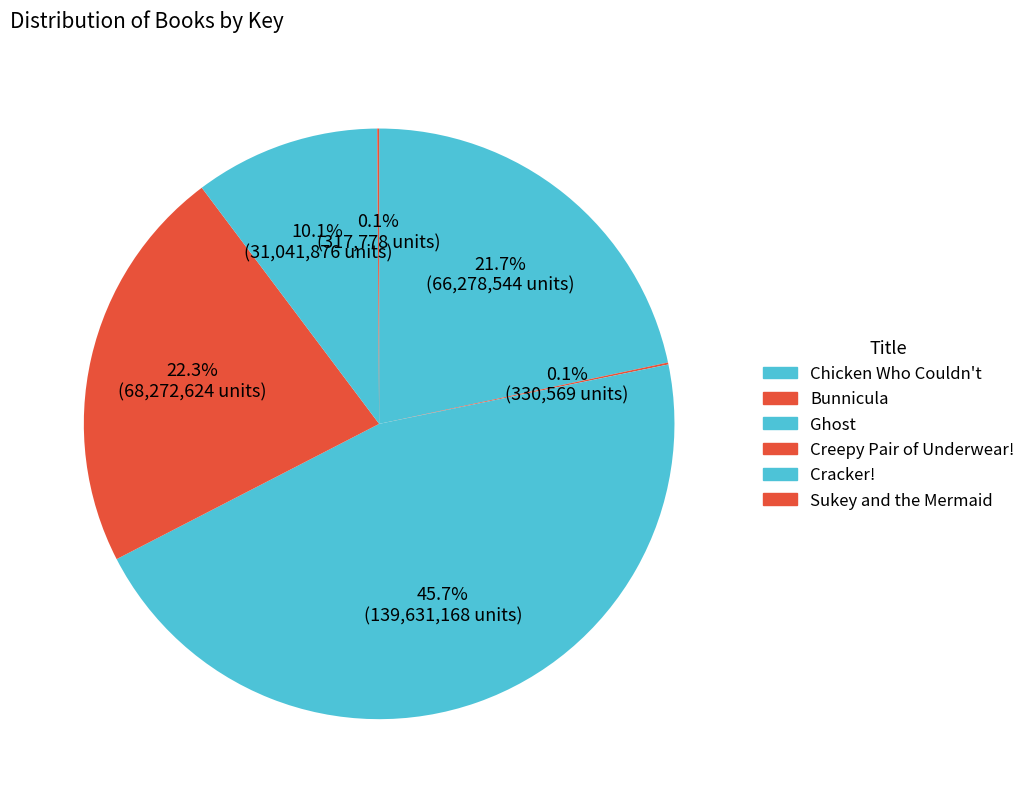

The Ghost slice represents 33% of the pie. True or false?

False